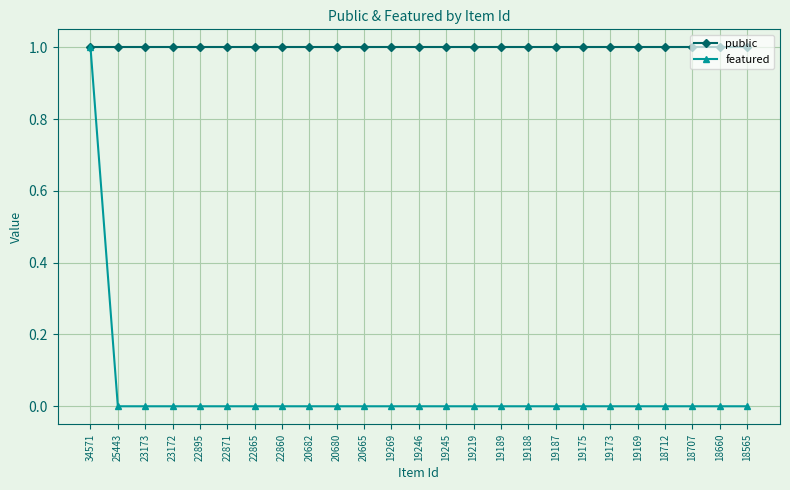

List the series in order of their overall mean, lowest first.

featured, public